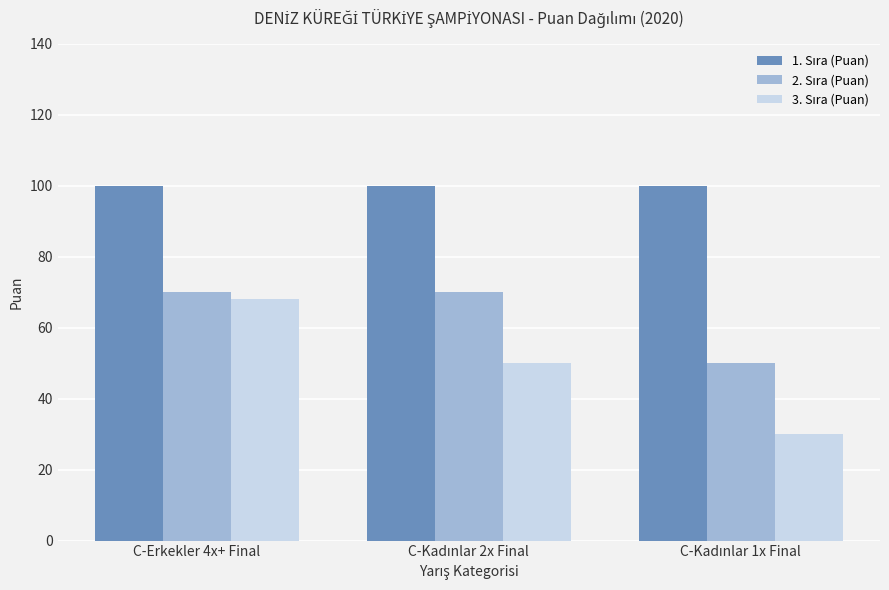

At how many categories does at least one series exceed 87?

3